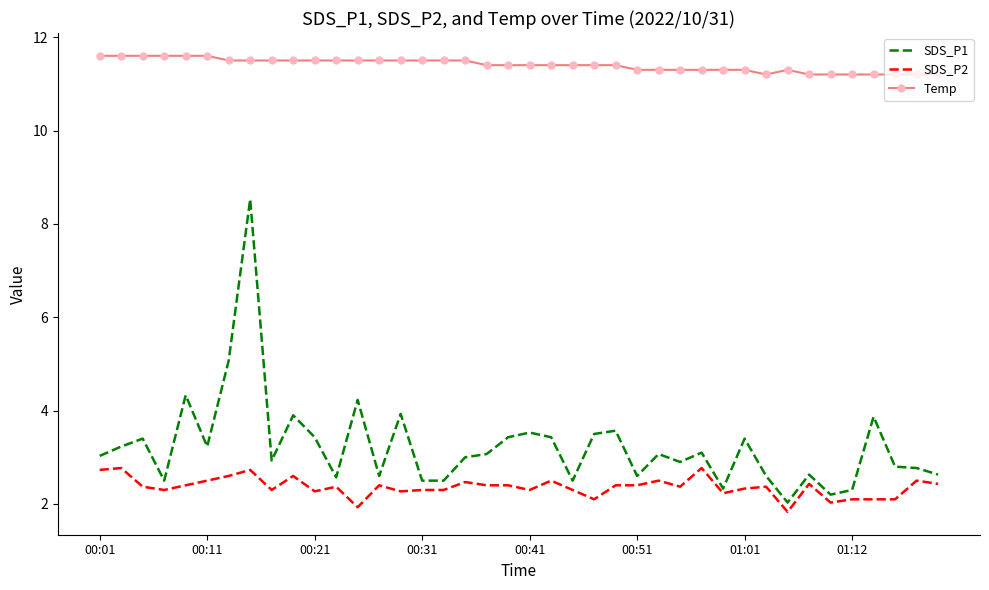

True or false: Temp and SDS_P1 cross at least once.

False